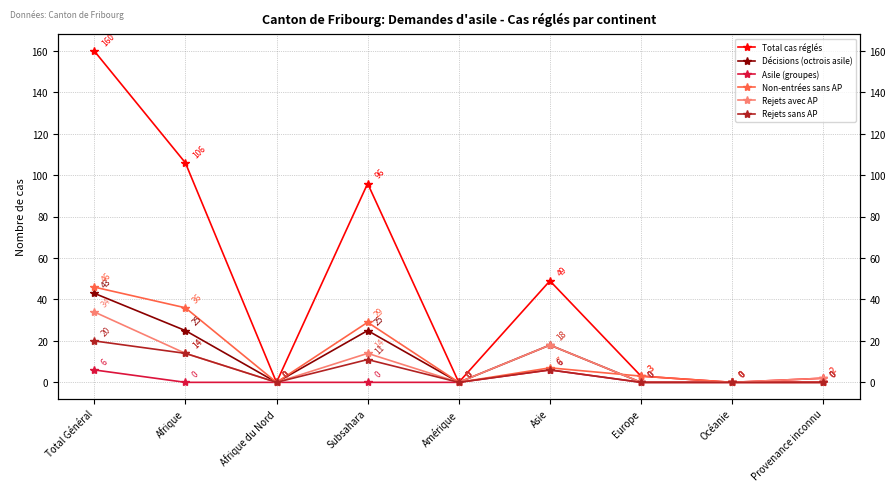

What is the difference between the Total cas réglés values at Provenance inconnu and Océanie?

2